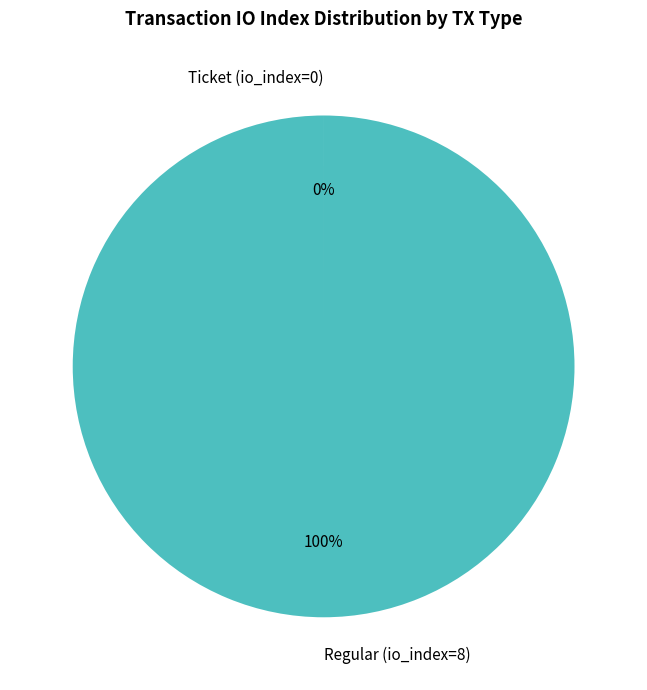

Which slice is the largest?

Regular (io_index=8)